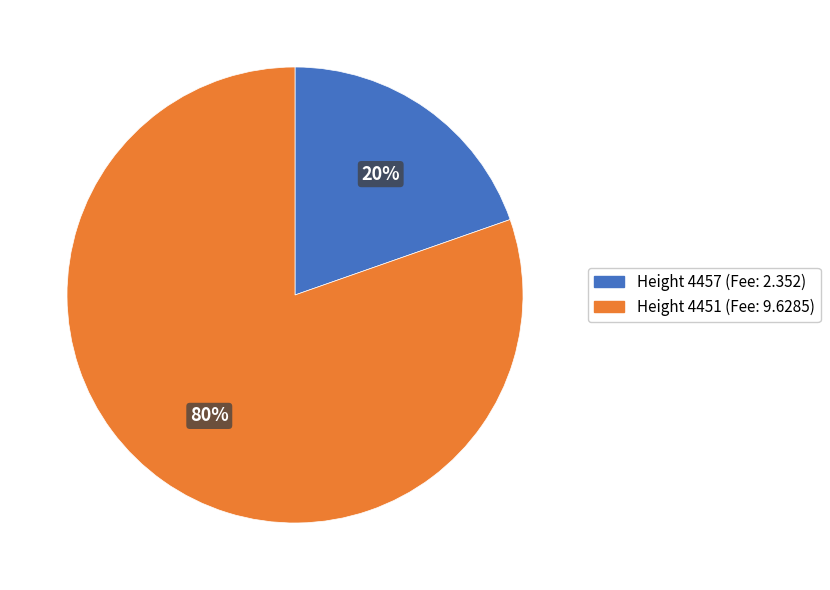

To the nearest percent, what percentage of the pie is Height 4451 (Fee: 9.6285)?

80%